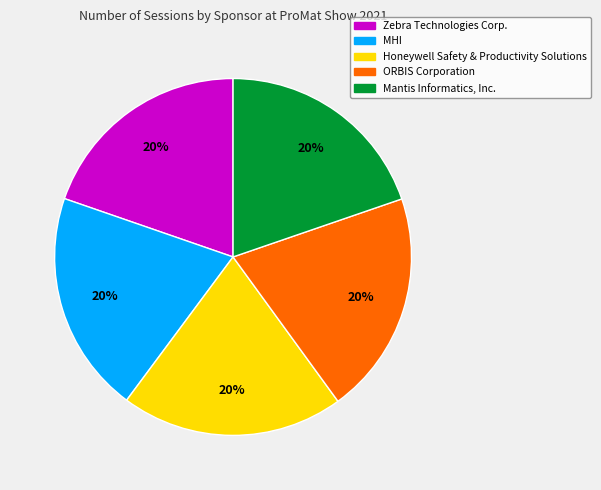

How many segments does this pie chart have?

5